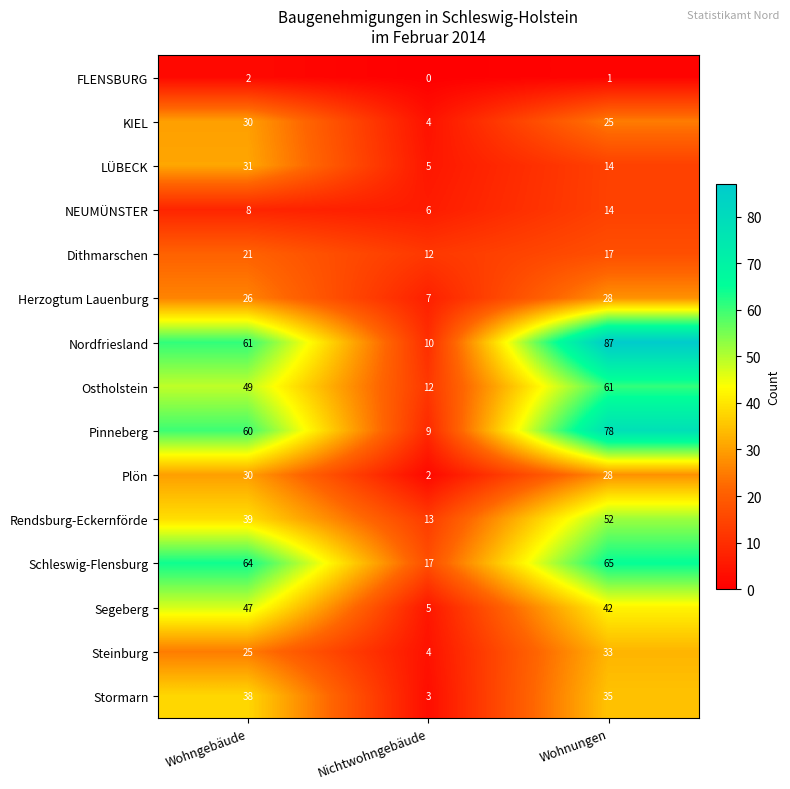

Which series has the widest spread of values?

Nordfriesland